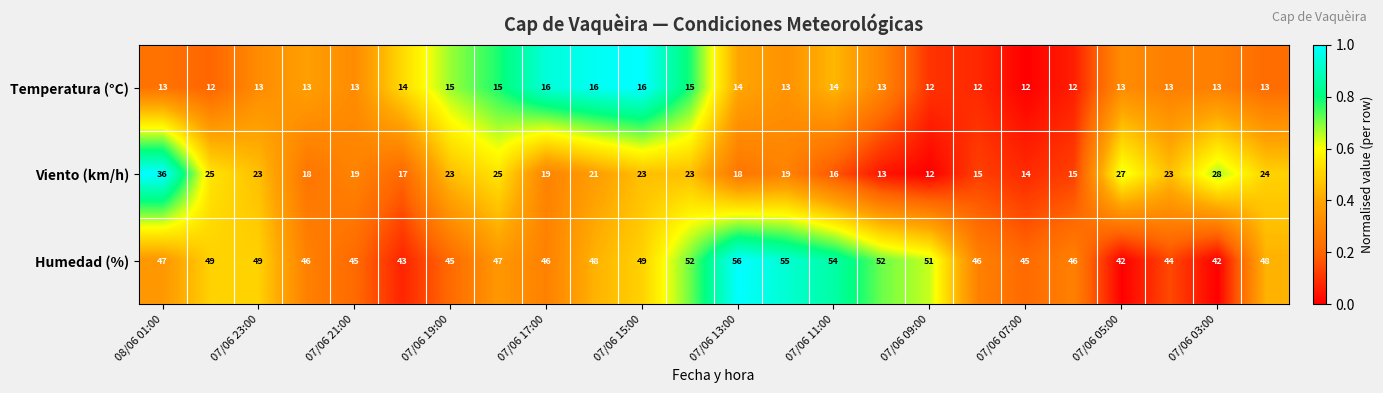

Which series has the widest spread of values?

Viento (km/h)